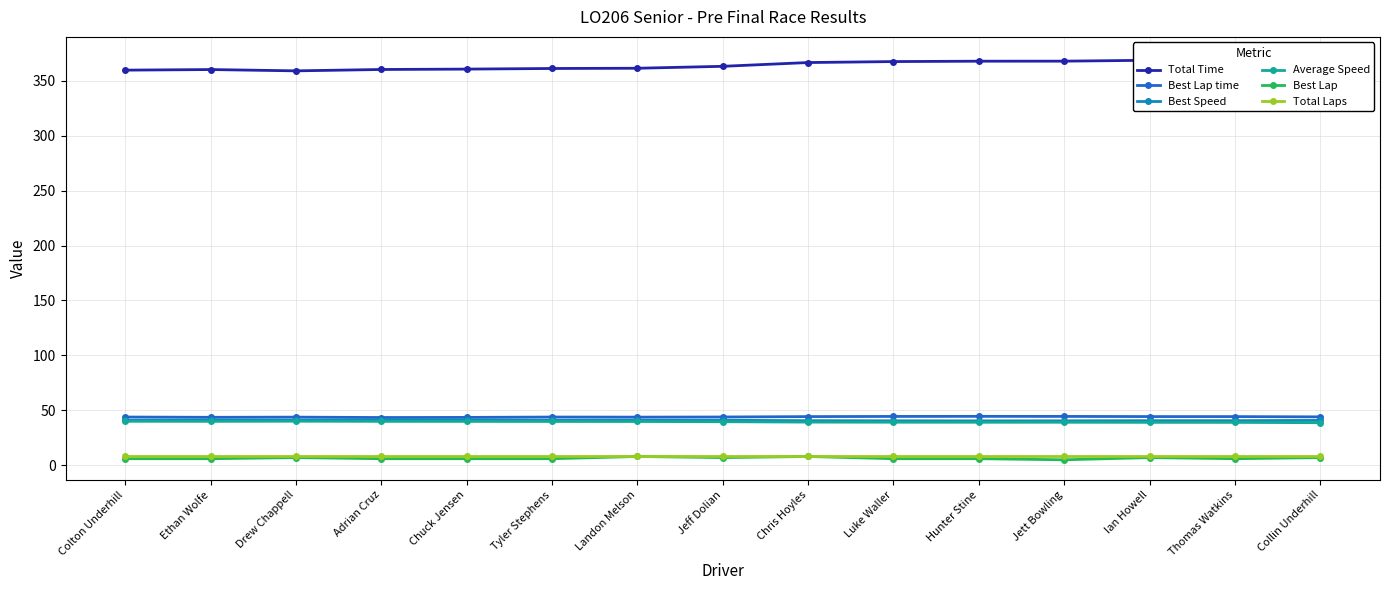

Does the chart display data point markers on the line(s)?

Yes